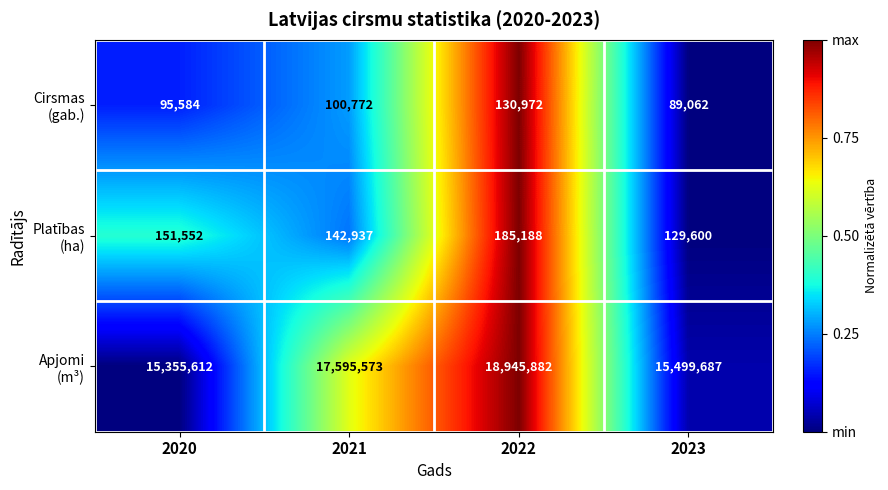

How many distinct data groups are displayed?

3